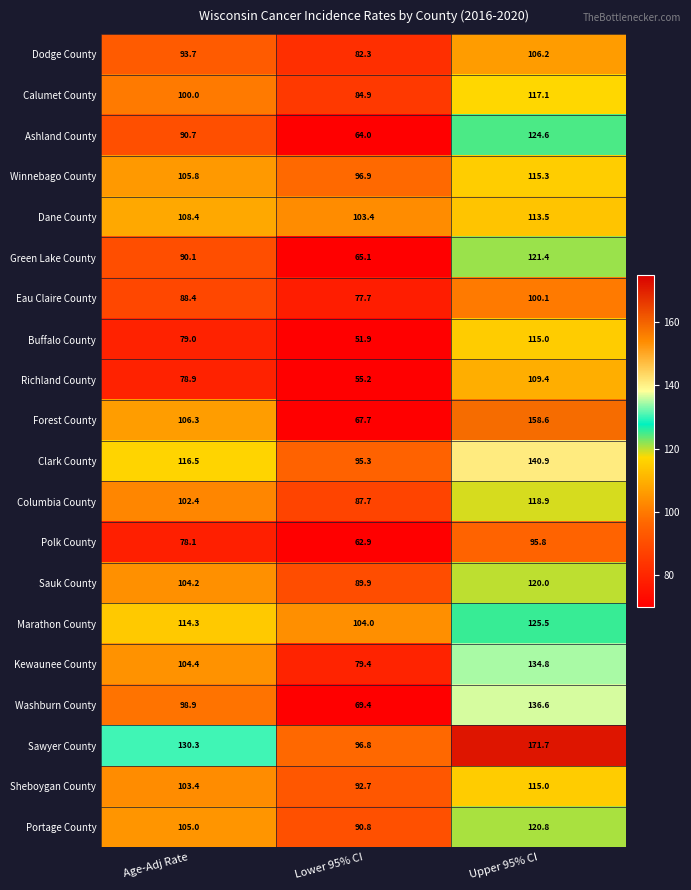

What is the minimum value shown in the chart?

51.9